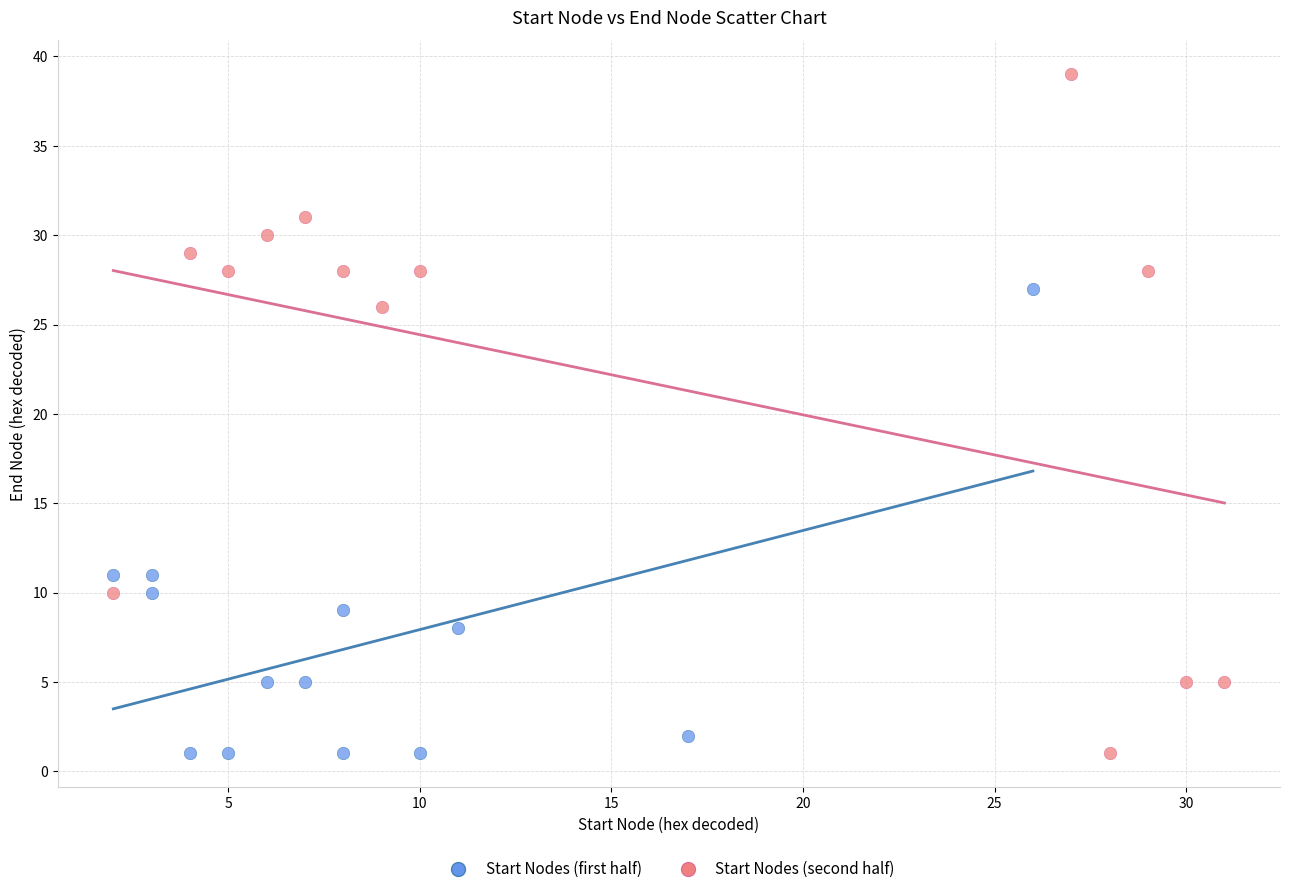

Which series reaches the maximum Y coordinate?

Start Nodes (second half)